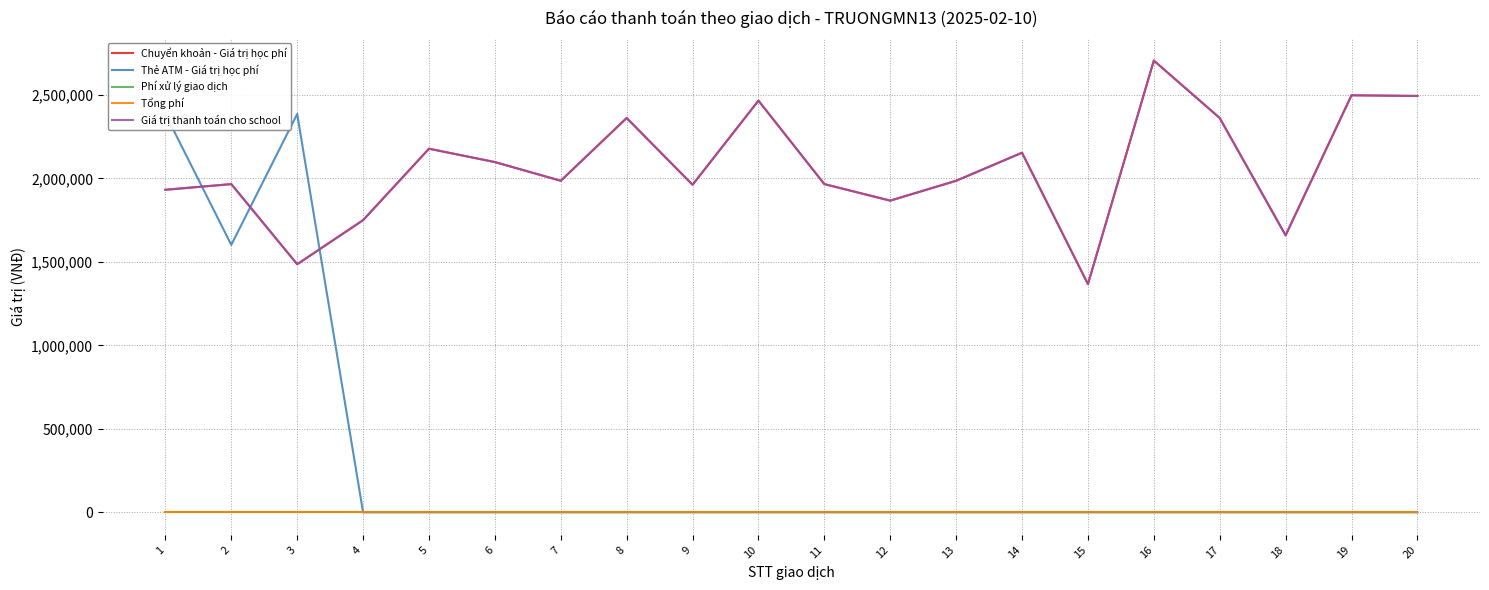

Reading left to right, transcribe all the data shown in this chart.

Chuyển khoản - Giá trị học phí: 1=1932000	2=1966000	3=1486000	4=1750000	5=2178000	6=2098000	7=1986000	8=2362000	9=1962000	10=2466000	11=1966000	12=1867000	13=1986000	14=2154000	15=1367000	16=2706000	17=2362000	18=1659000	19=2498000	20=2494000
Thẻ ATM - Giá trị học phí: 1=2386000	2=1602000	3=2386000	4=0	5=0	6=0	7=0	8=0	9=0	10=0	11=0	12=0	13=0	14=0	15=0	16=0	17=0	18=0	19=0	20=0
Phí xử lý giao dịch: 1=3300	2=3300	3=3300	4=3300	5=3300	6=3300	7=3300	8=3300	9=3300	10=3300	11=3300	12=3300	13=3300	14=3300	15=3300	16=3300	17=3300	18=3300	19=3300	20=3300
Tổng phí: 1=3300	2=3300	3=3300	4=3300	5=3300	6=3300	7=3300	8=3300	9=3300	10=3300	11=3300	12=3300	13=3300	14=3300	15=3300	16=3300	17=3300	18=3300	19=3300	20=3300
Giá trị thanh toán cho school: 1=1932000	2=1966000	3=1486000	4=1750000	5=2178000	6=2098000	7=1986000	8=2362000	9=1962000	10=2466000	11=1966000	12=1867000	13=1986000	14=2154000	15=1367000	16=2706000	17=2362000	18=1659000	19=2498000	20=2494000